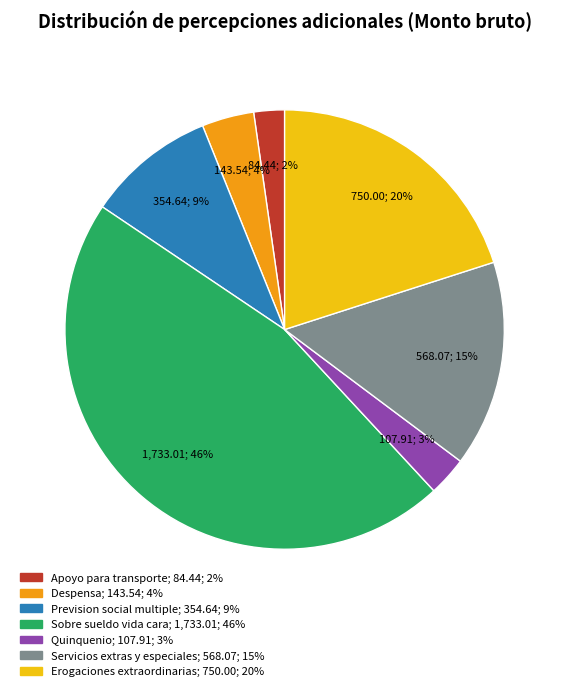

Between Quinquenio and Despensa, which is larger?

Despensa